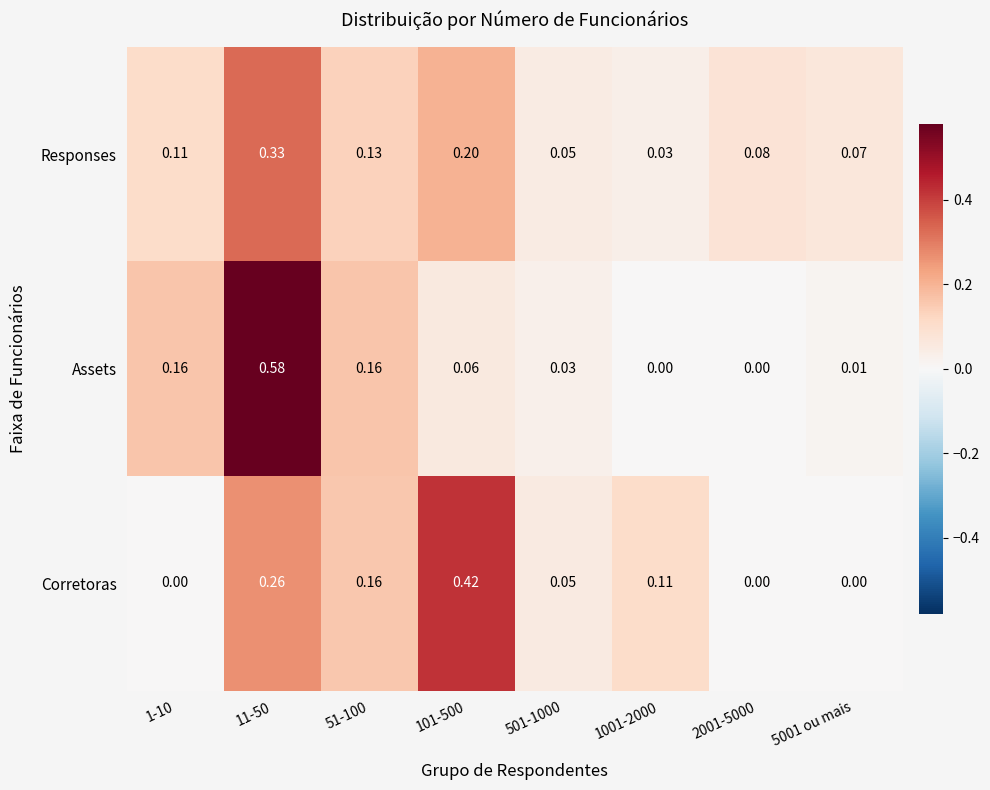

Which label corresponds to the largest value in the chart?

11-50